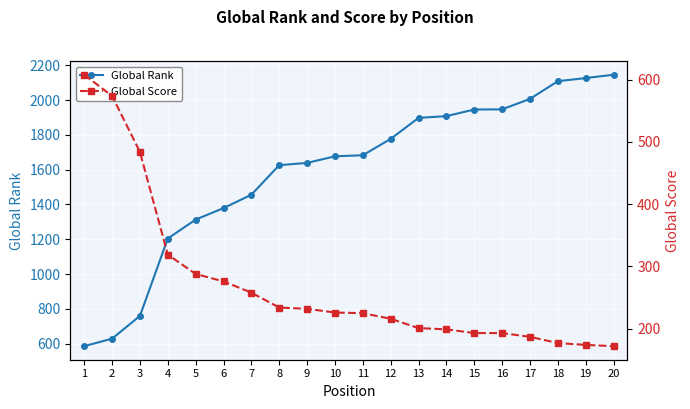

How many values in the Global Score series exceed 226?

9